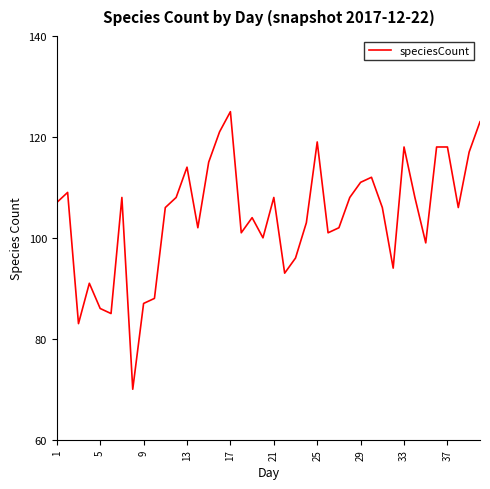

What is the maximum value shown in the chart?

125